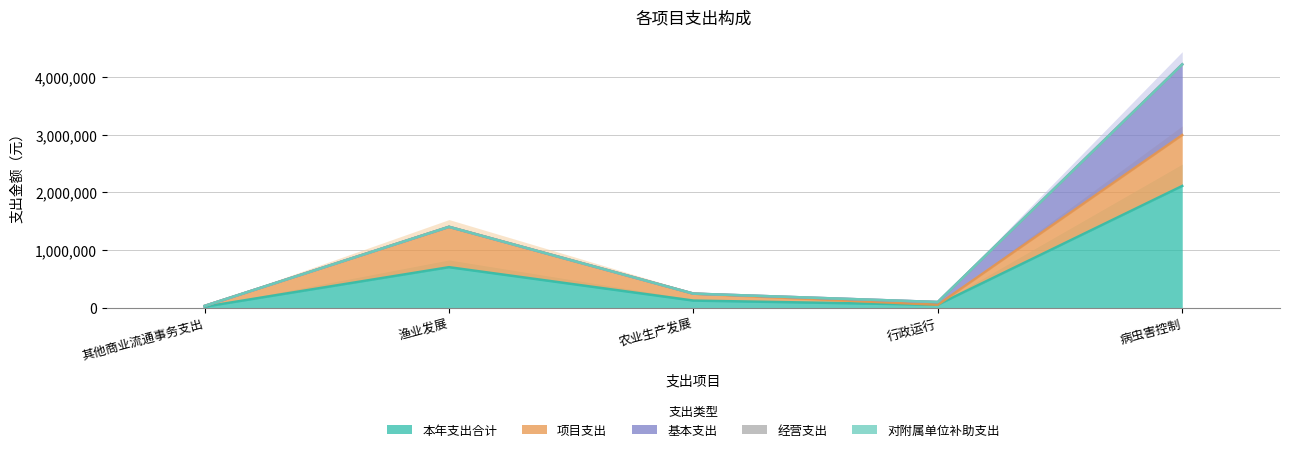

What is the label of the 2nd point from the left?

渔业发展